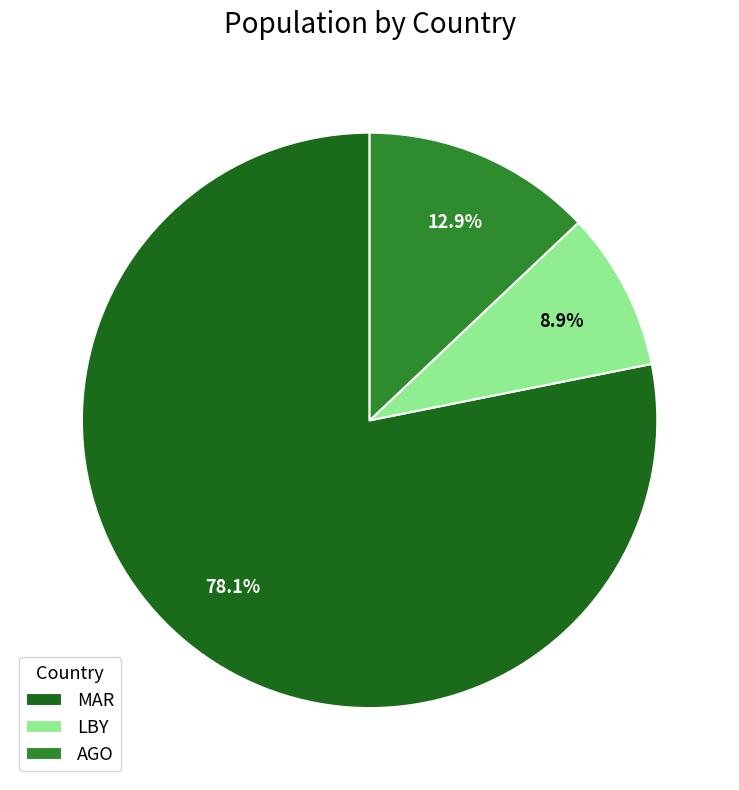

What is the ratio of the value at LBY to the value at AGO?

0.7